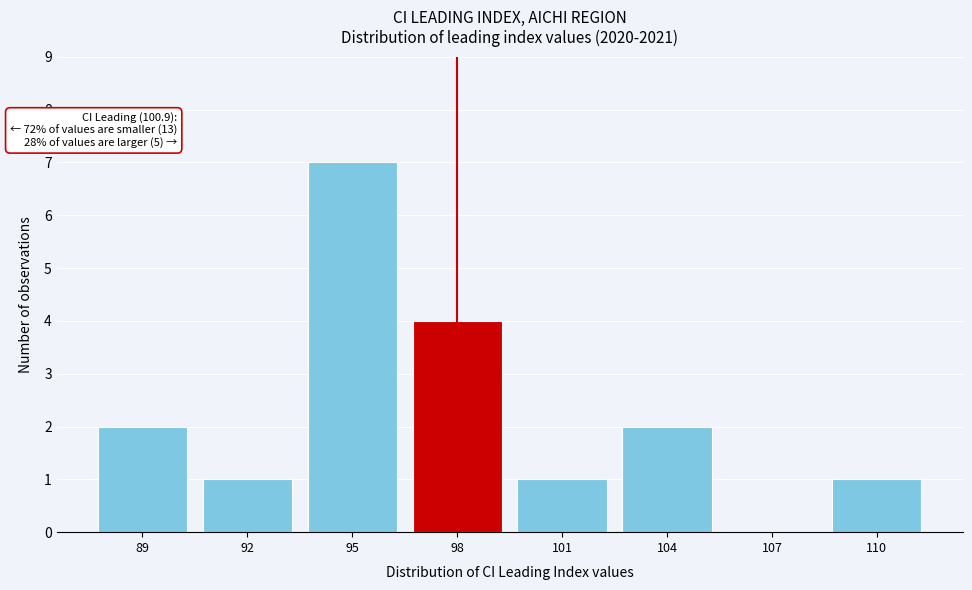

Reading left to right, what are all the values shown in this chart?

89=2	92=1	95=7	98=4	101=1	104=2	107=0	110=1